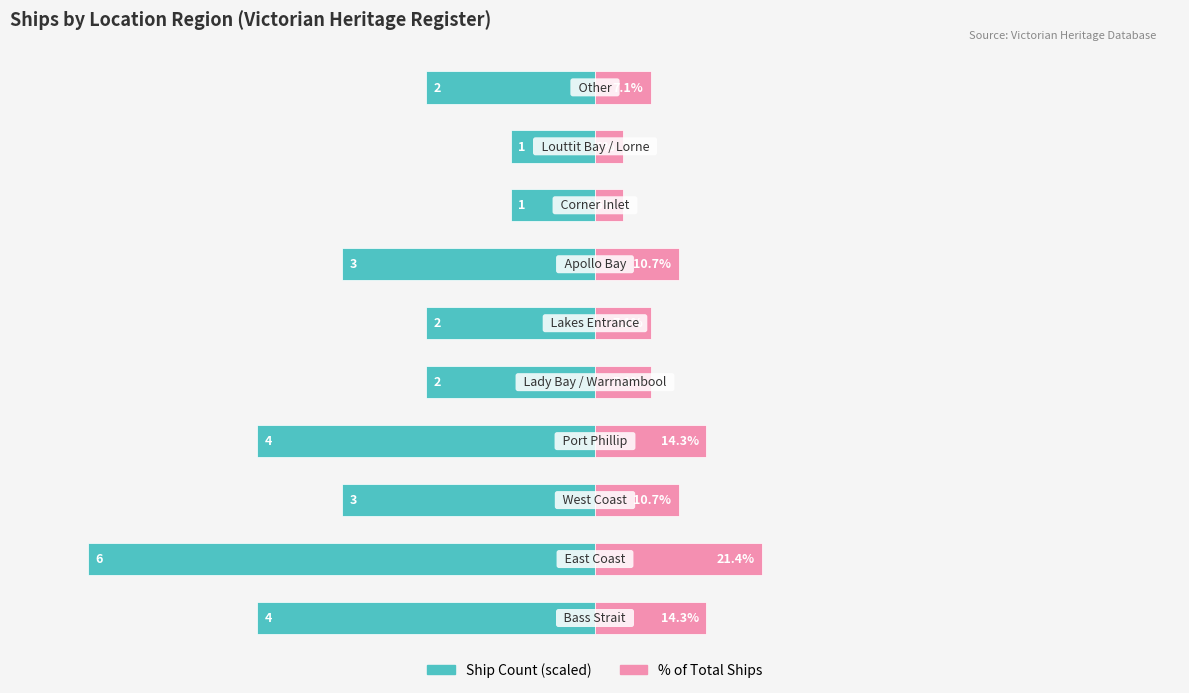

How many data points in % of Total are less than 10?

5